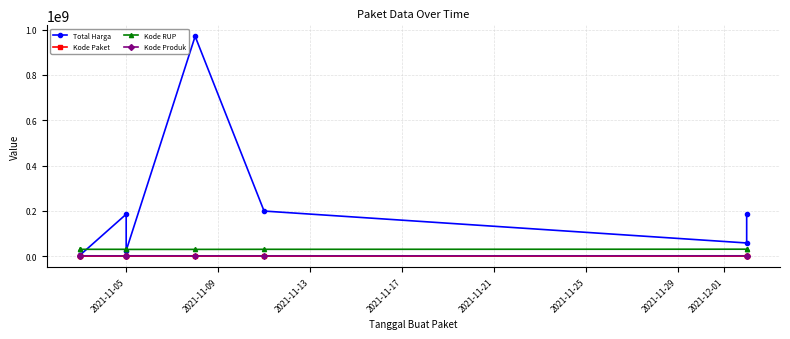

Reading right to left, extract all data points from this chart.

Total Harga: 187000000	58100000	199000000	970130000	24479000	185117000	5211200	3552000
Kode Paket: 112597	112542	28730	19495	12948	12109	7348	7183
Kode RUP: 30658342	30658342	30141673	29813569	29670305	30141673	30141612	30141612
Kode Produk: 1446559	1446535	1246872	1360349	1453639	1249520	1479592	1479494